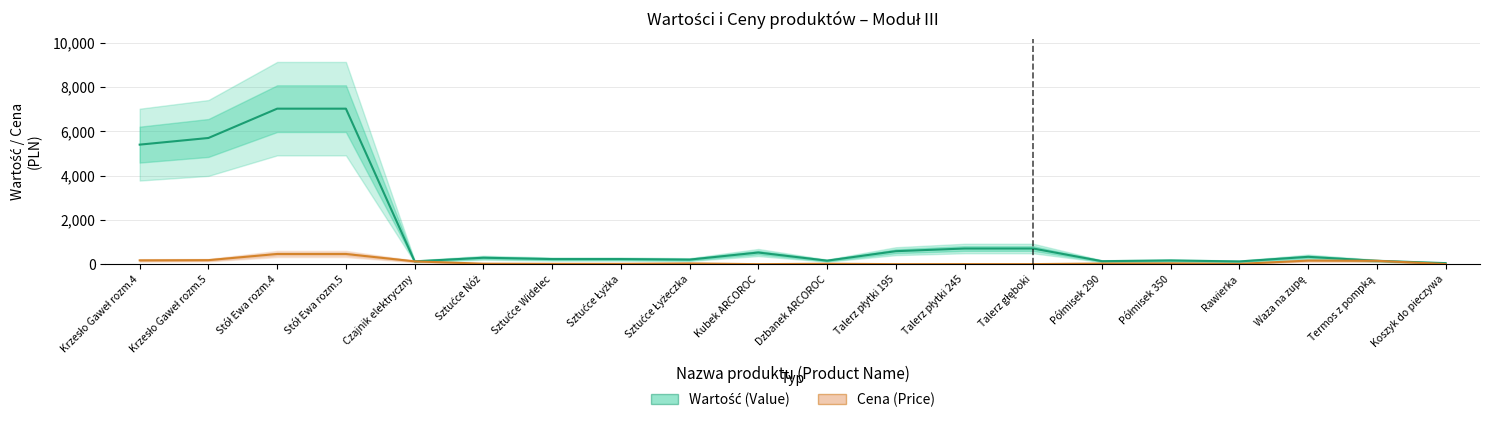

What is the difference between the maximum and minimum values in the Wartość (Value) series?

6962.9